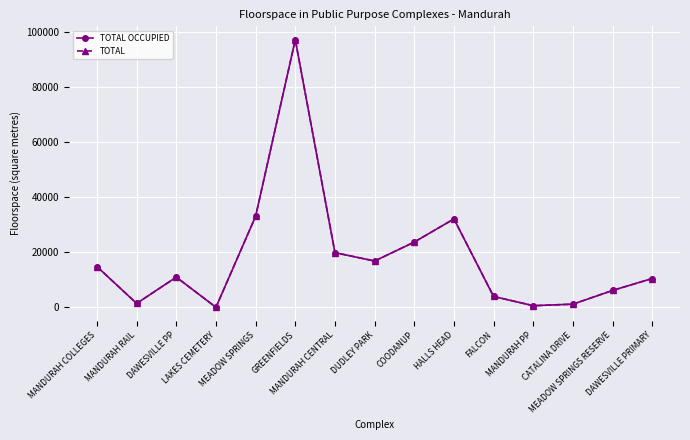

At which label is TOTAL OCCUPIED closest to 48556?

MEADOW SPRINGS